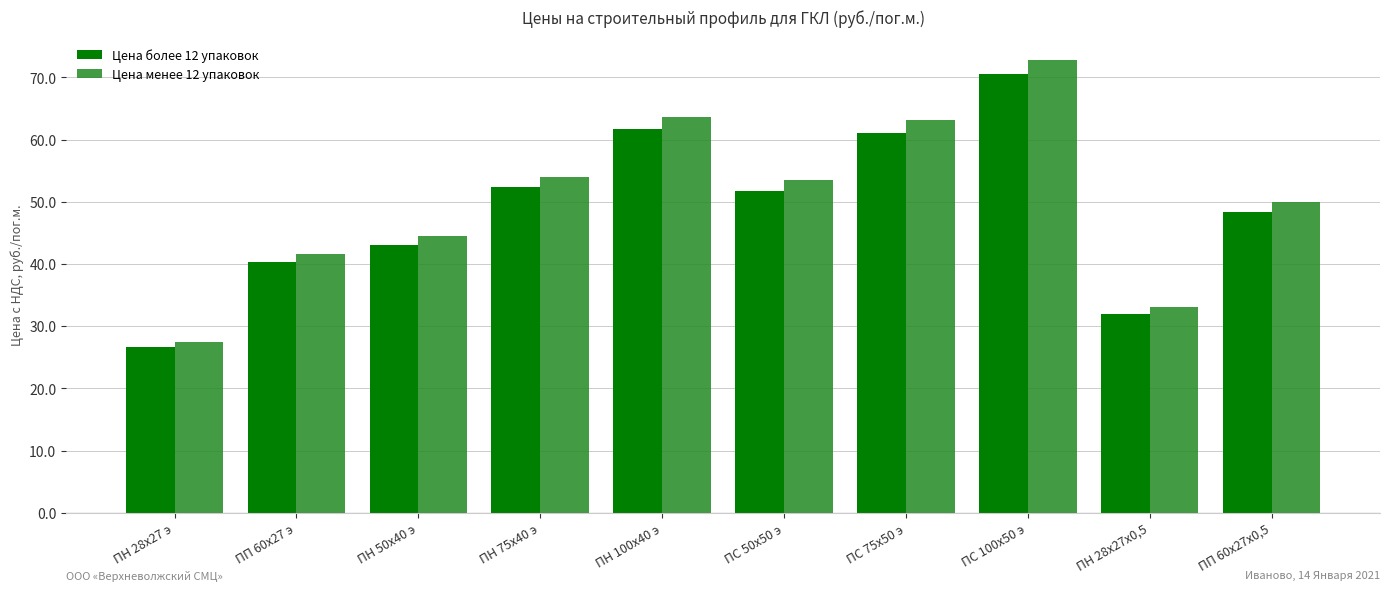

Reading left to right, list all the values displayed in this chart.

Цена более 12 упаковок: ПН 28х27 э=26.6	ПП 60х27 э=40.3	ПН 50х40 э=43.1	ПН 75х40 э=52.3	ПН 100x40 э=61.7	ПС 50х50 э=51.8	ПС 75х50 э=61.1	ПС 100х50 э=70.5	ПН 28х27х0,5=32.0	ПП 60х27х0,5=48.4
Цена менее 12 упаковок: ПН 28х27 э=27.5	ПП 60х27 э=41.6	ПН 50х40 э=44.6	ПН 75х40 э=54.1	ПН 100x40 э=63.7	ПС 50х50 э=53.5	ПС 75х50 э=63.1	ПС 100х50 э=72.9	ПН 28х27х0,5=33.1	ПП 60х27х0,5=50.0